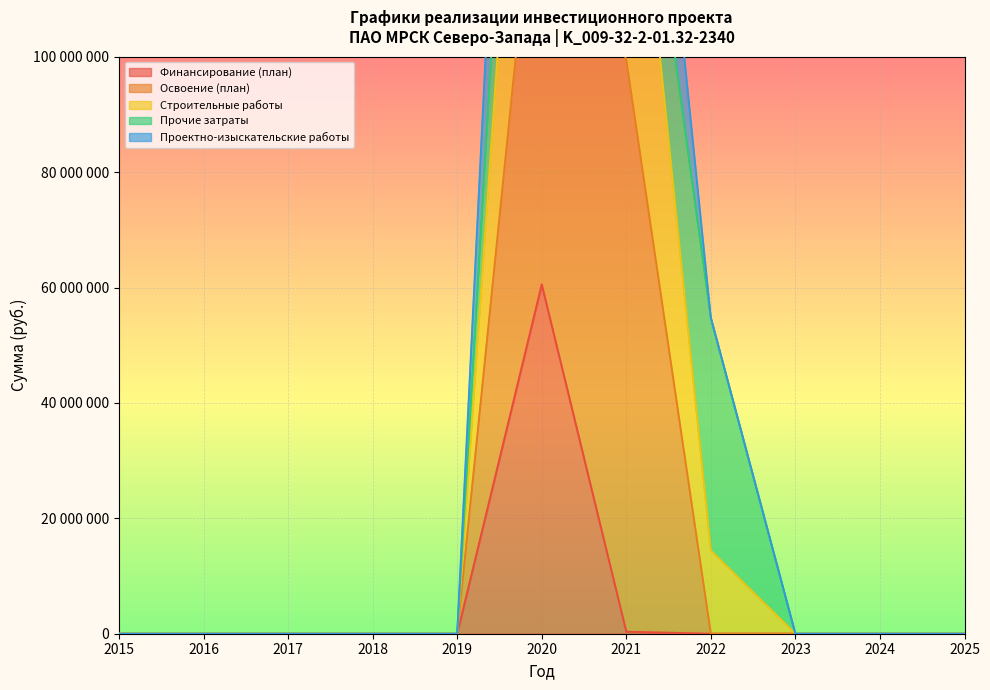

How many positive values does the Финансирование (план) series have?

2